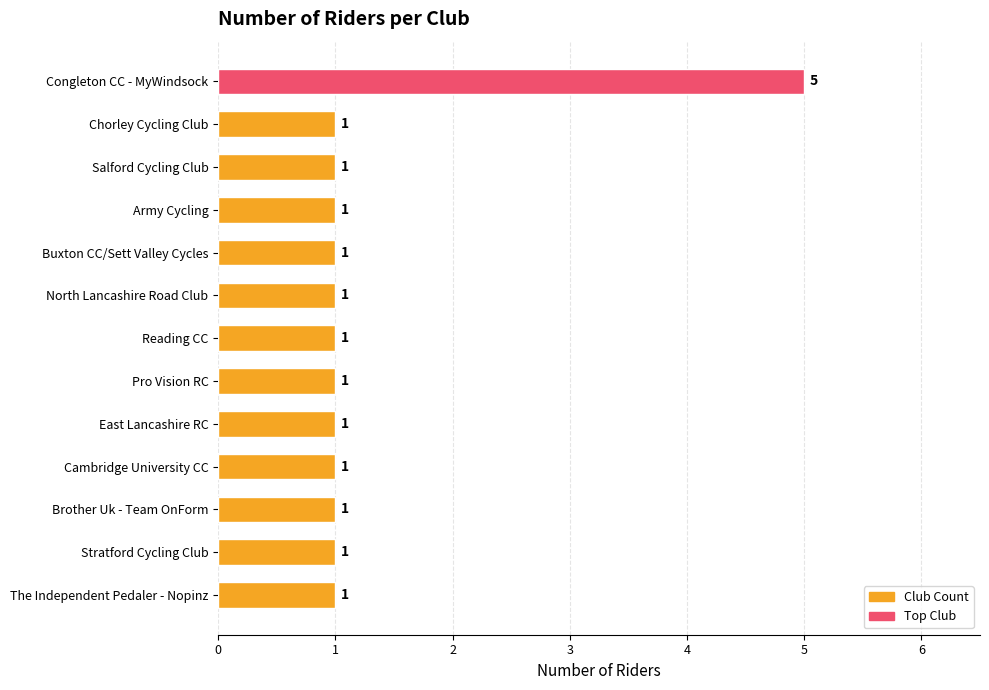

What is the greatest value displayed?

5